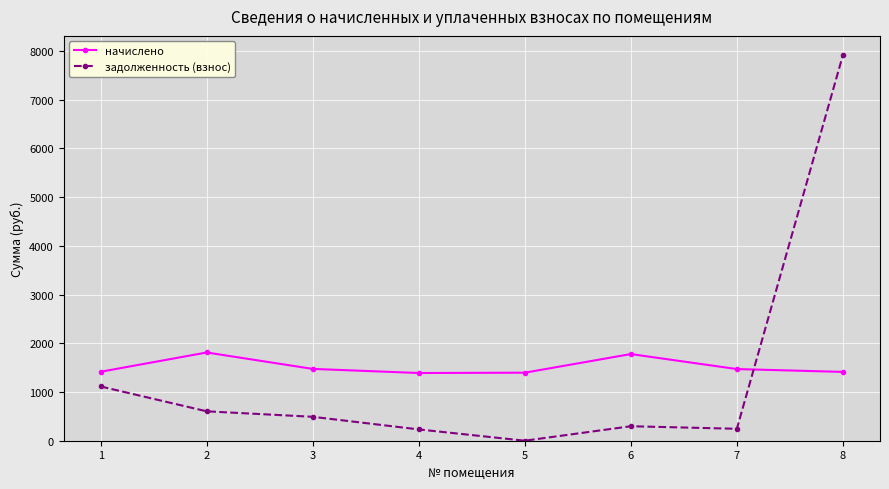

What is the value of the задолженность (взнос) point at the 2nd from the left?

603.6